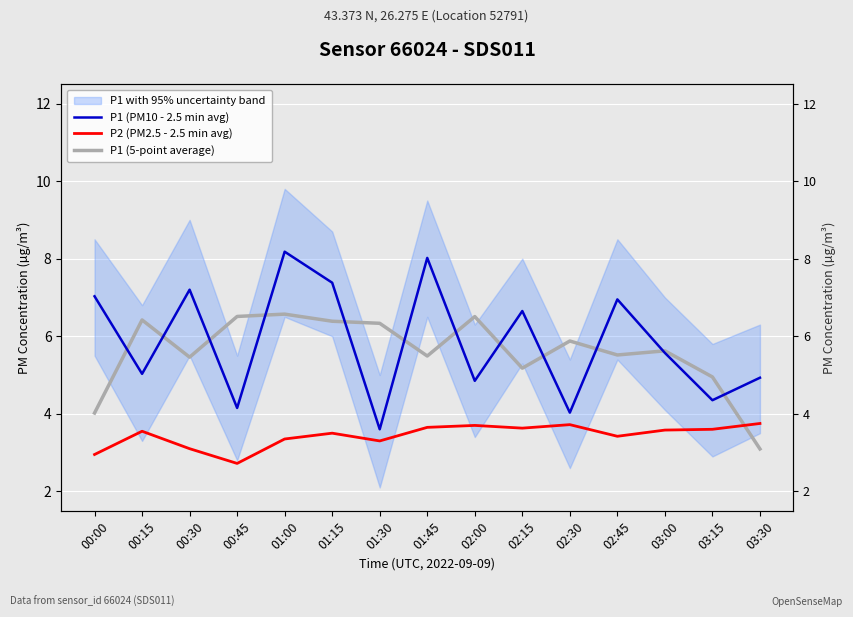

True or false: P1 (5-point average) has more than 0 interior local peaks.

True